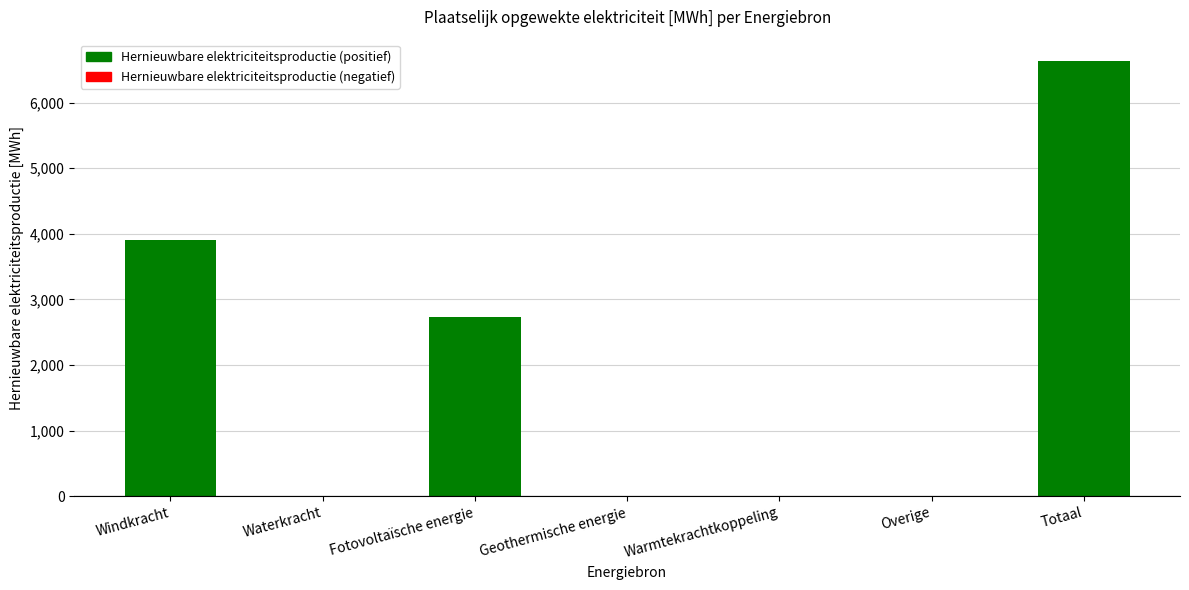

The chart shows a value of -3972.8 at Overige. True or false?

False